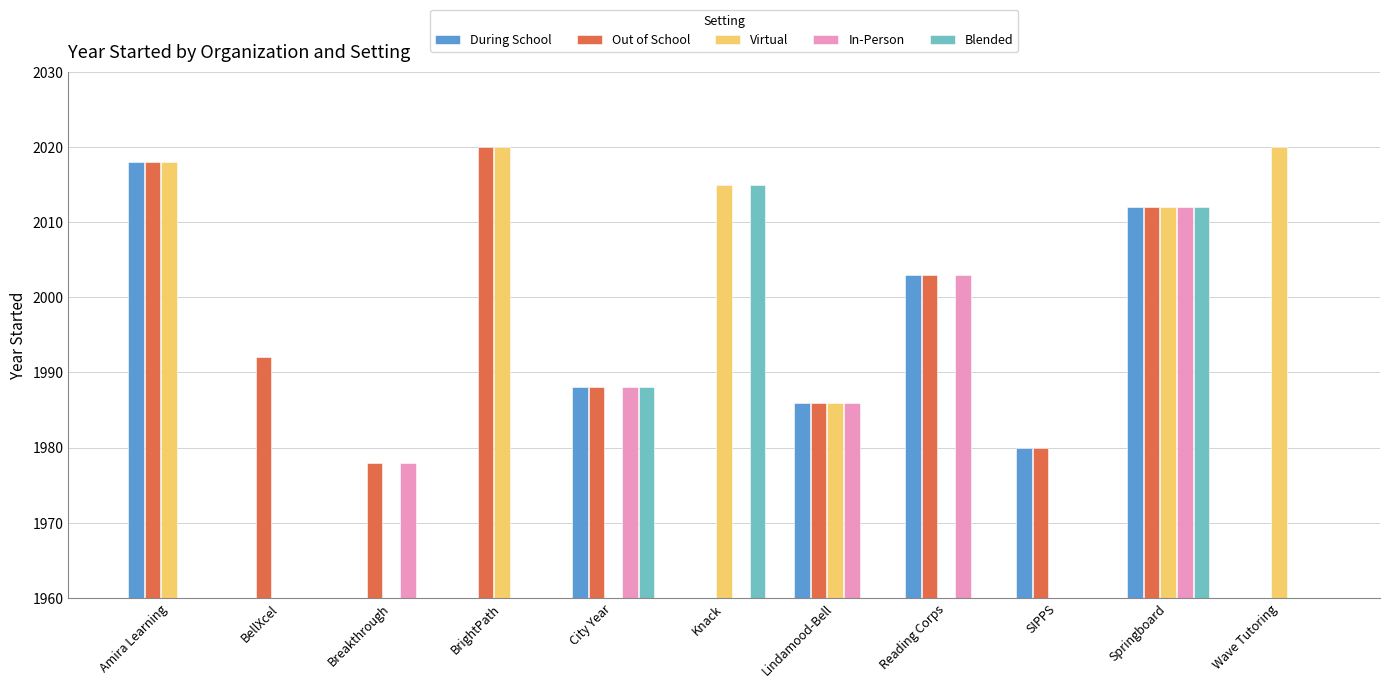

At which category is the sum across all series the highest?

Springboard